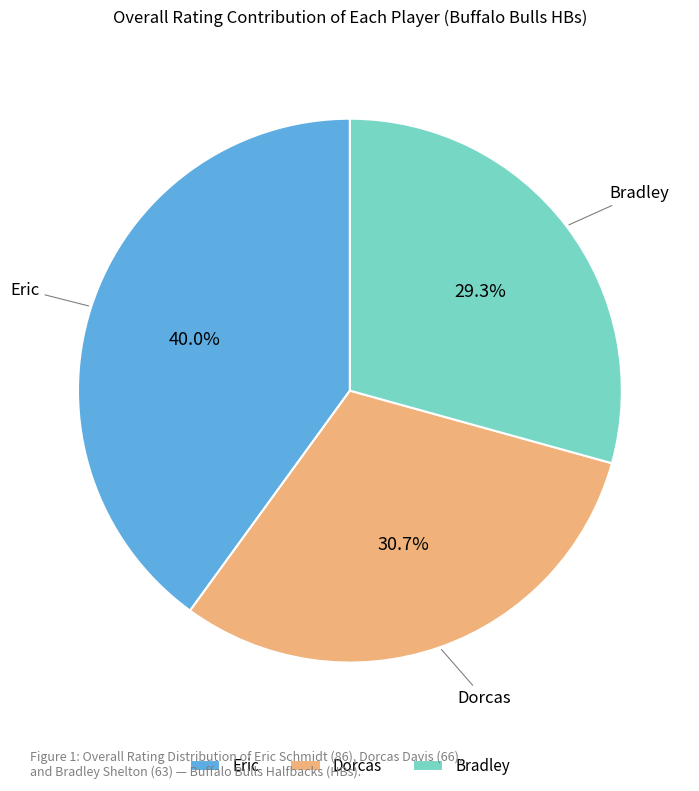

How many segments does this pie chart have?

3